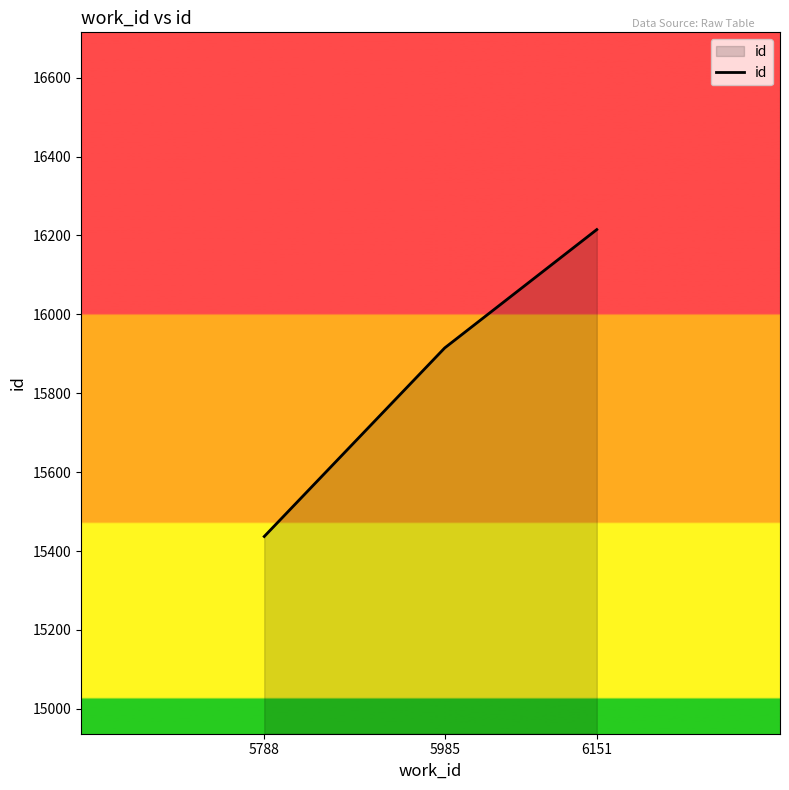

How many categories are shown in the chart?

3